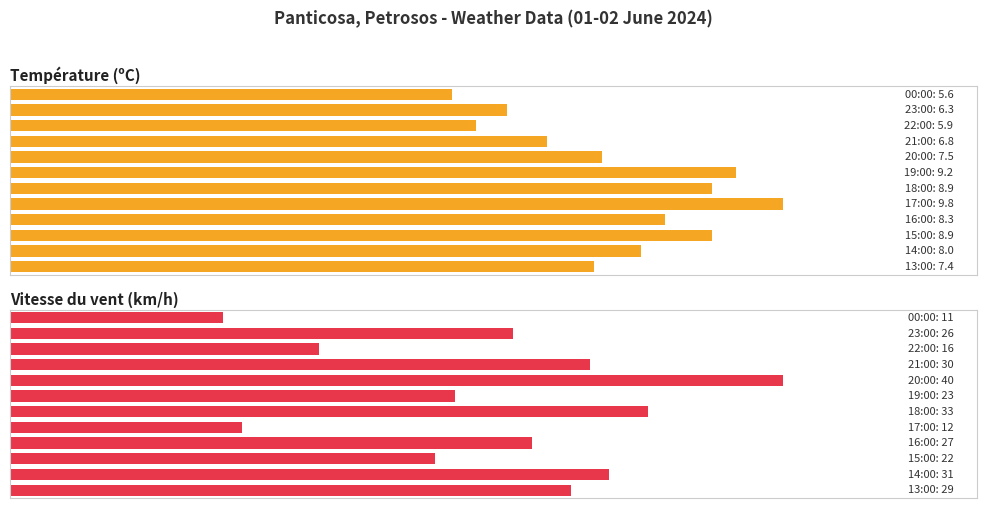

Which series changed the most between 1 and 5?

Vitesse du vent (km/h)